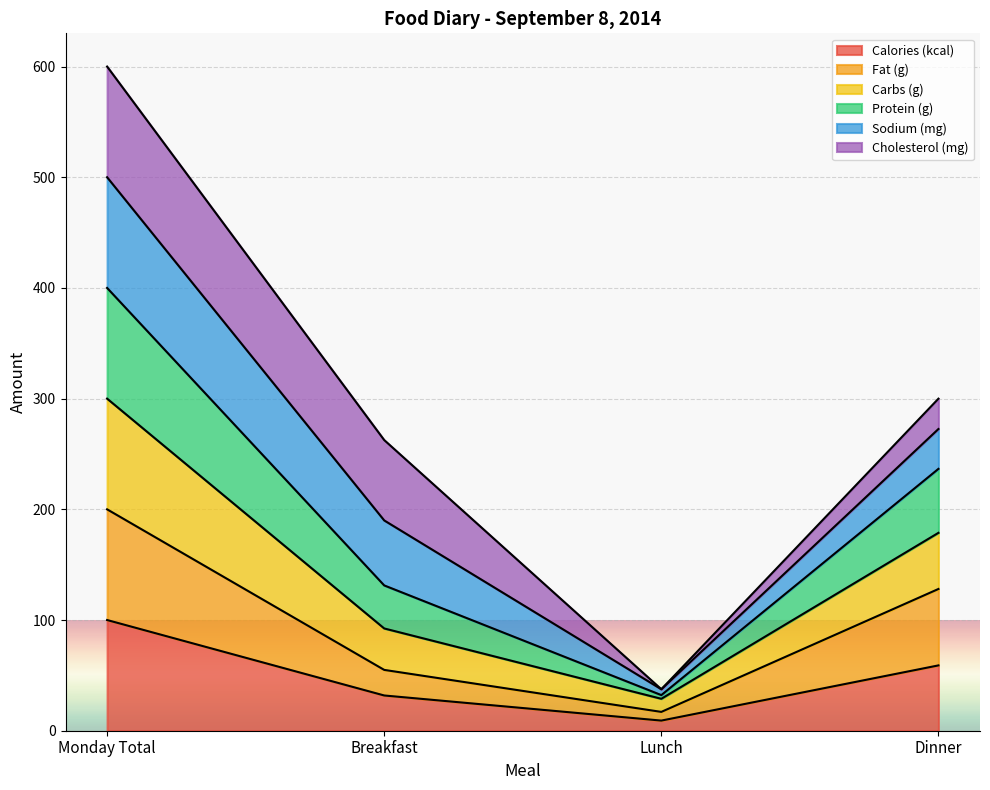

How many values in the Protein (g) series are below 236?

2